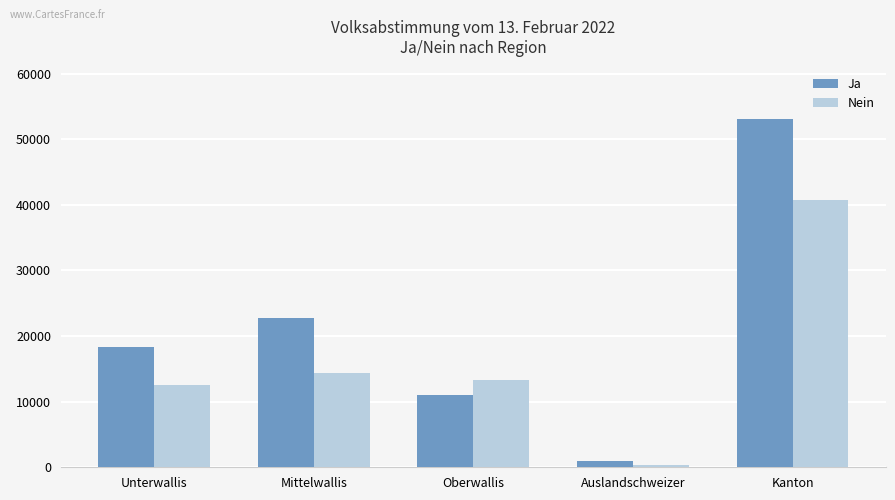

List the series in order of their overall mean, lowest first.

Nein, Ja